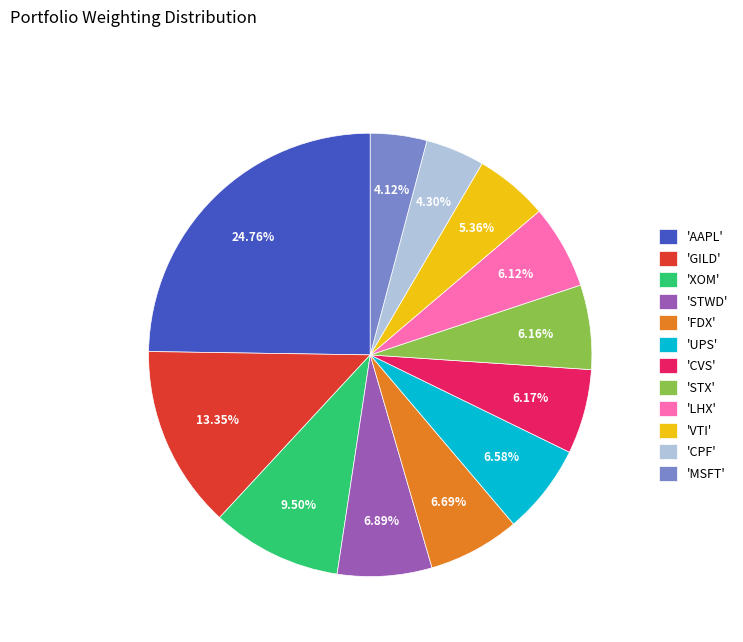

Approximately how many times larger is the value at 'CPF' compared to 'XOM'?

0.5